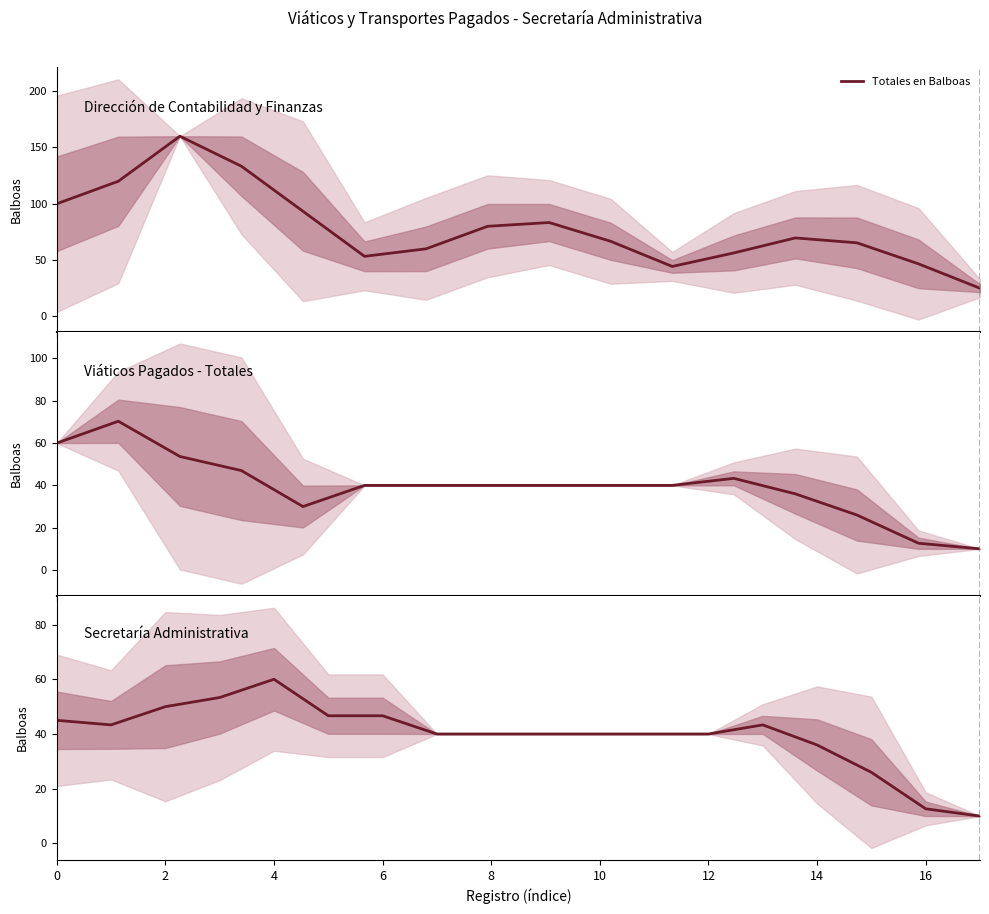

Which label corresponds to the smallest value in the chart?

17